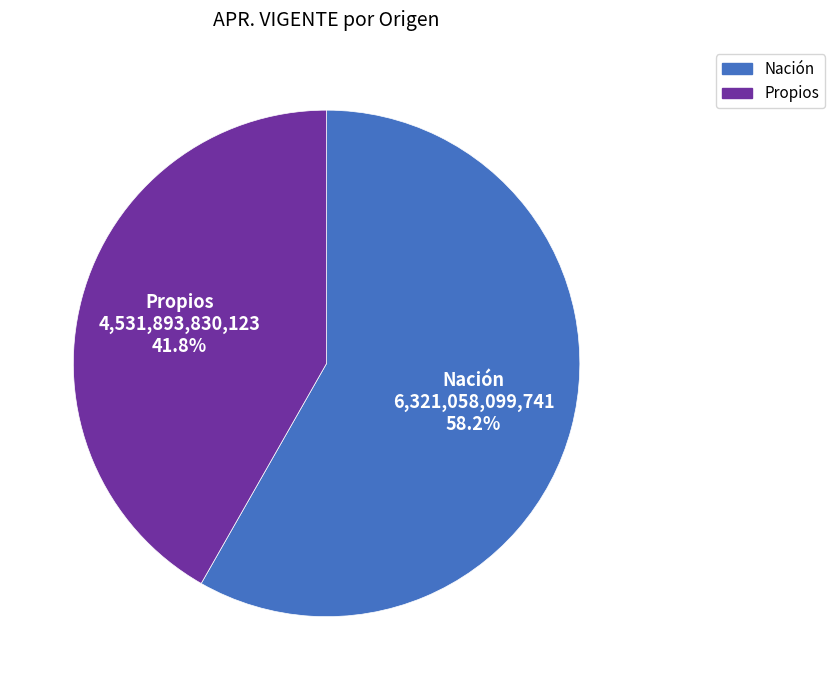

Is there any slice that represents more than half of the pie?

Yes